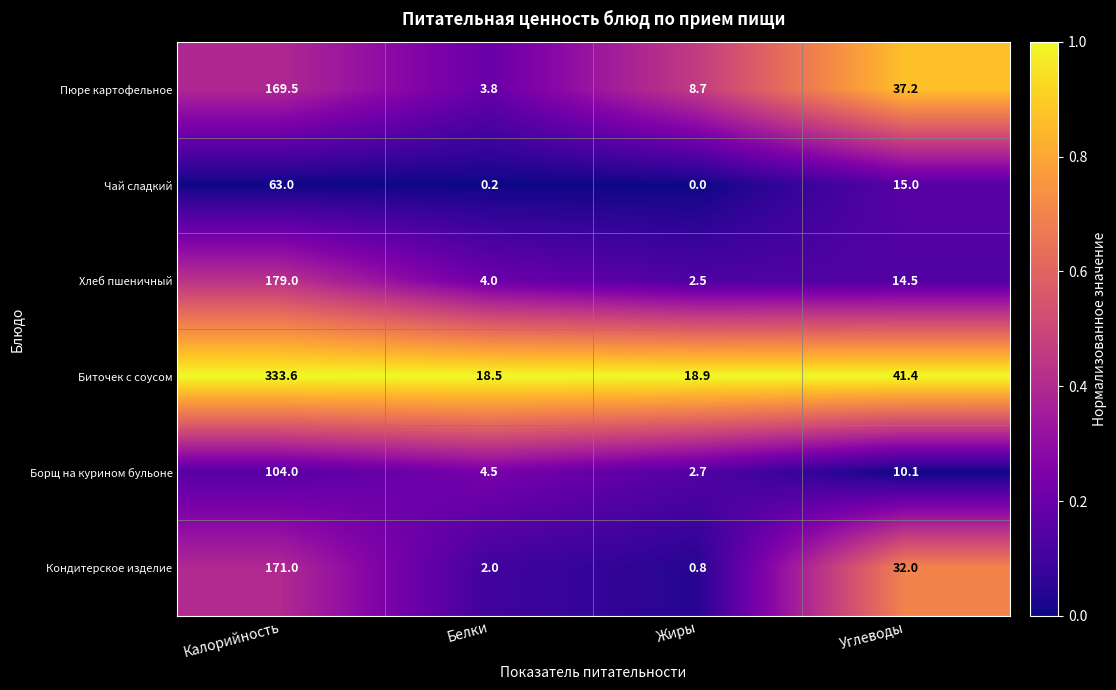

What is the difference between the highest and lowest values at Белки?

18.3